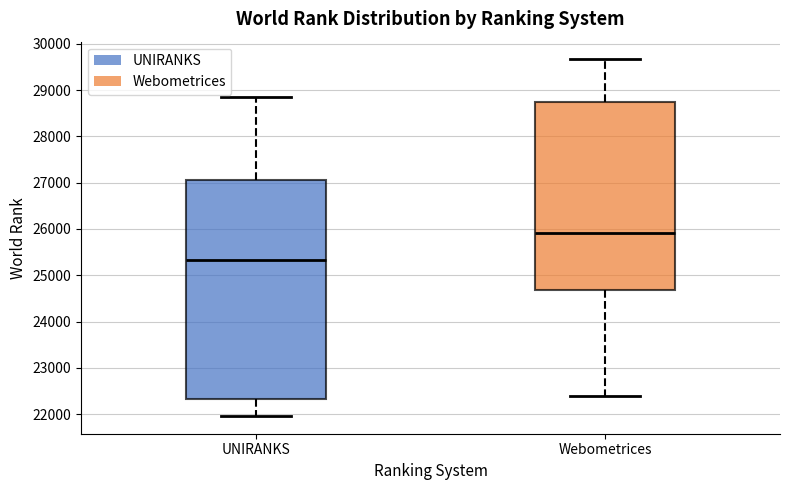

Which box's median line is the lowest?

UNIRANKS